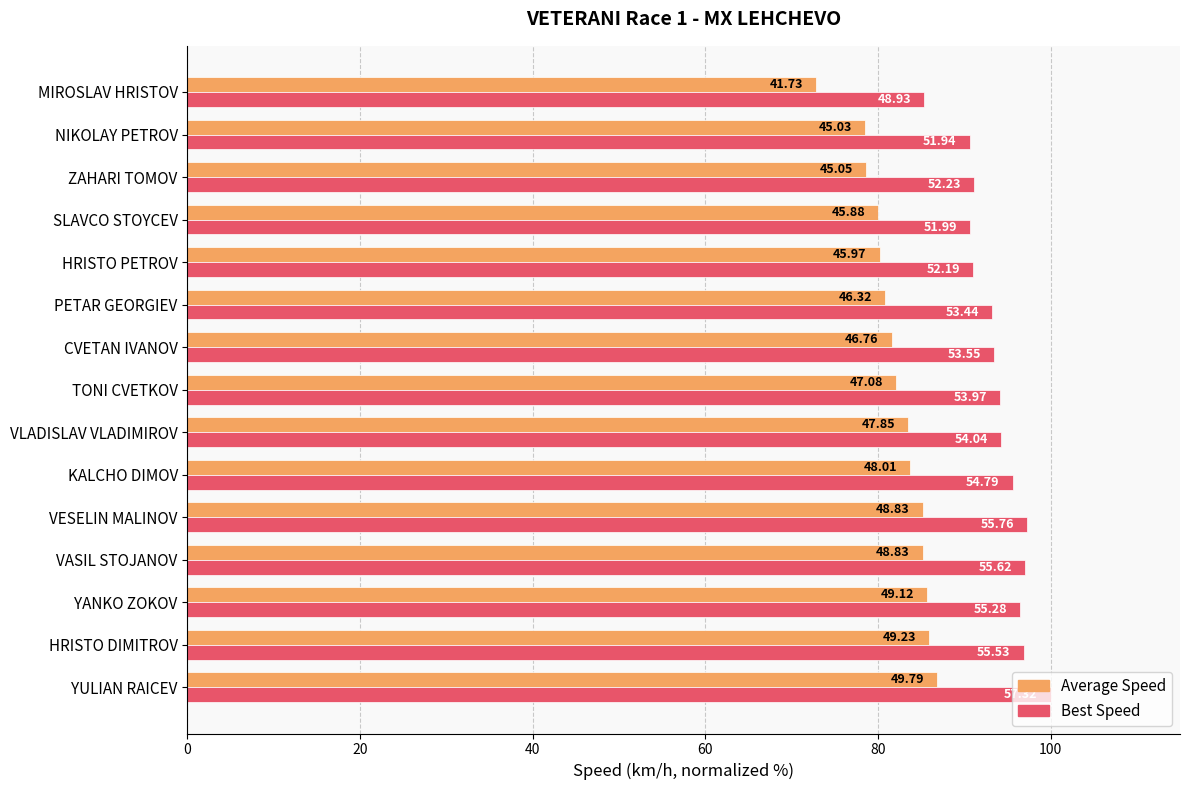

What position from the right is PETAR GEORGIEV?

6